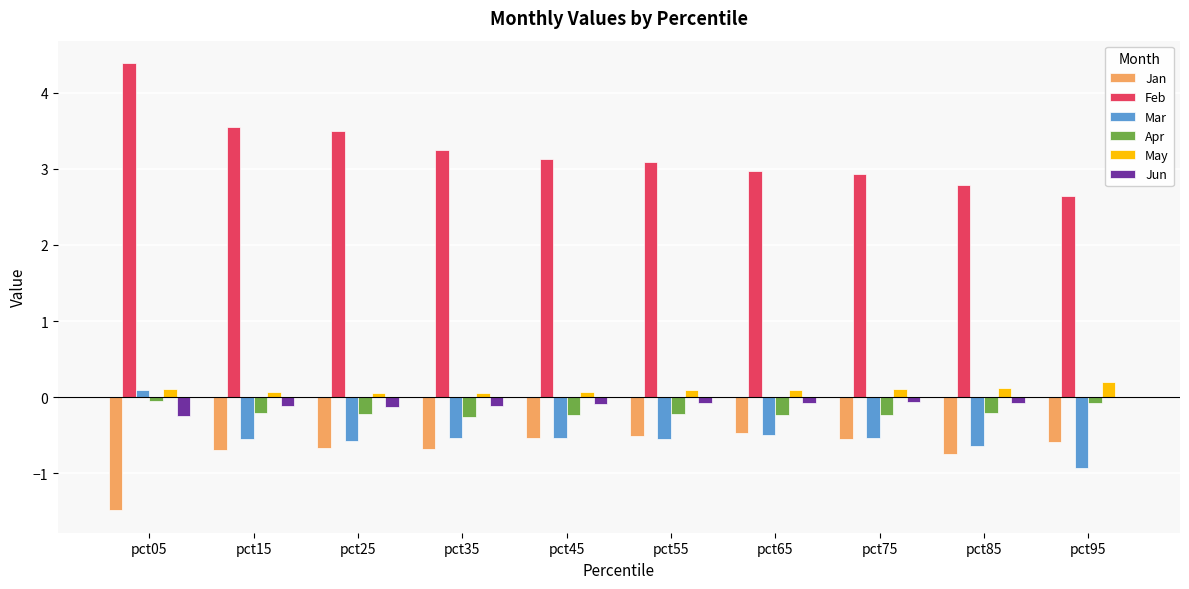

The Feb series shows 2.8 at pct85. True or false?

True